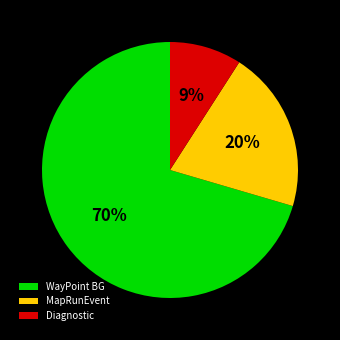

How many segments does this pie chart have?

3